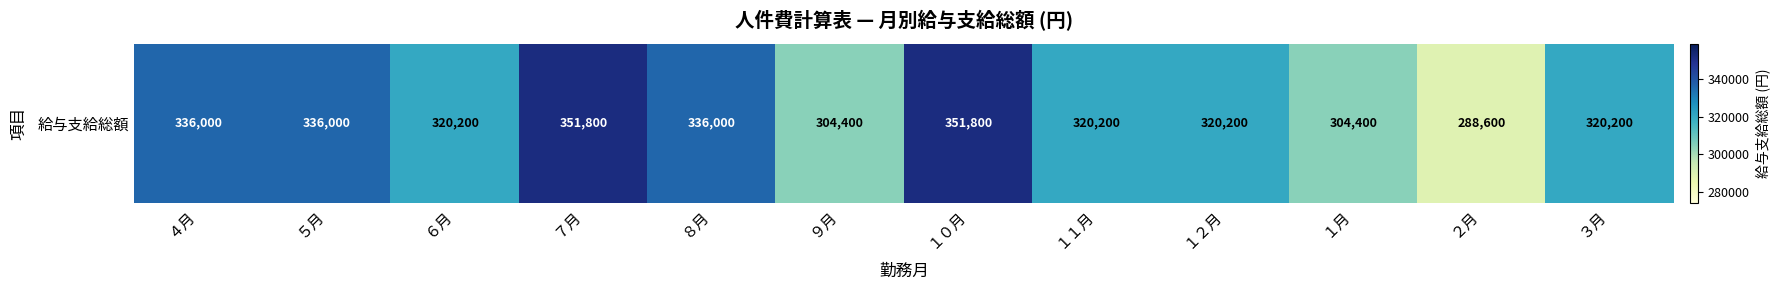

Reading left to right, what are all the values shown in this chart?

４月=336000	５月=336000	６月=320200	７月=351800	８月=336000	９月=304400	１０月=351800	１１月=320200	１２月=320200	１月=304400	２月=288600	３月=320200